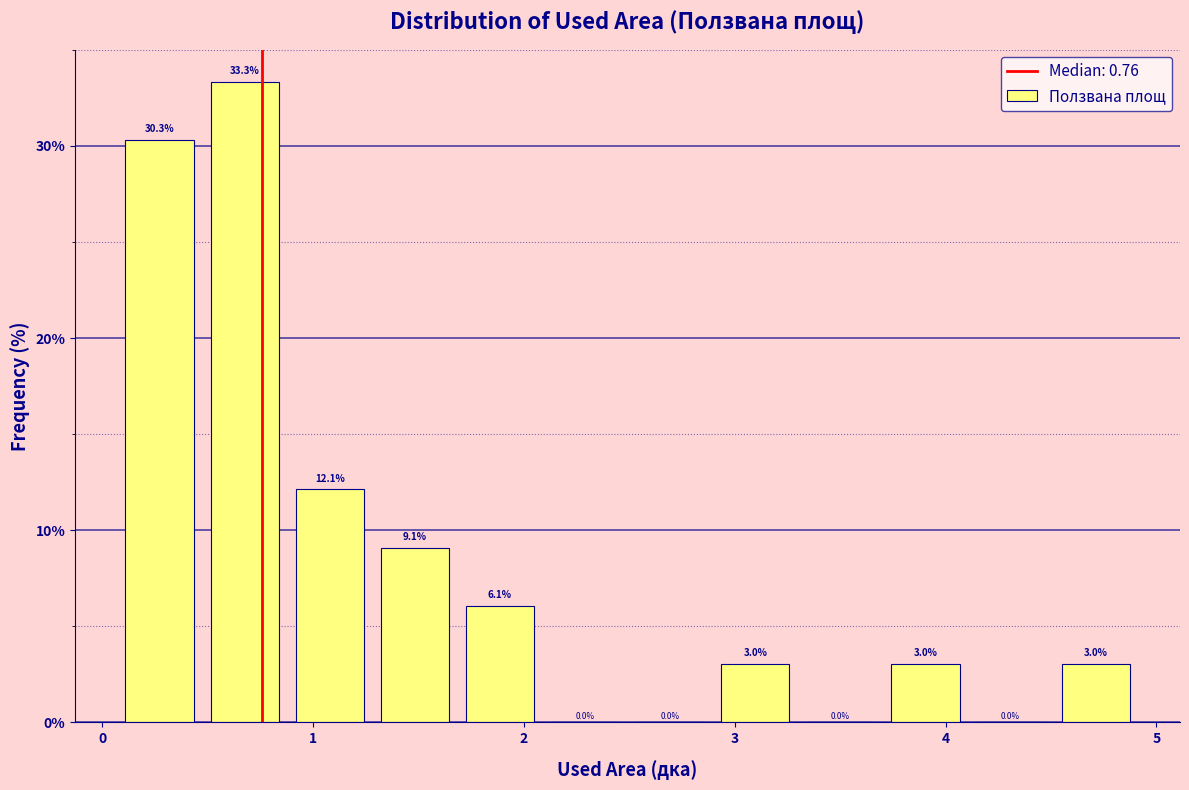

What is the height of the bar covering 1.3 to 1.7 on the x-axis? The bar edges are not printed on the chart, so give them approximately, as read against the axis.

9.1